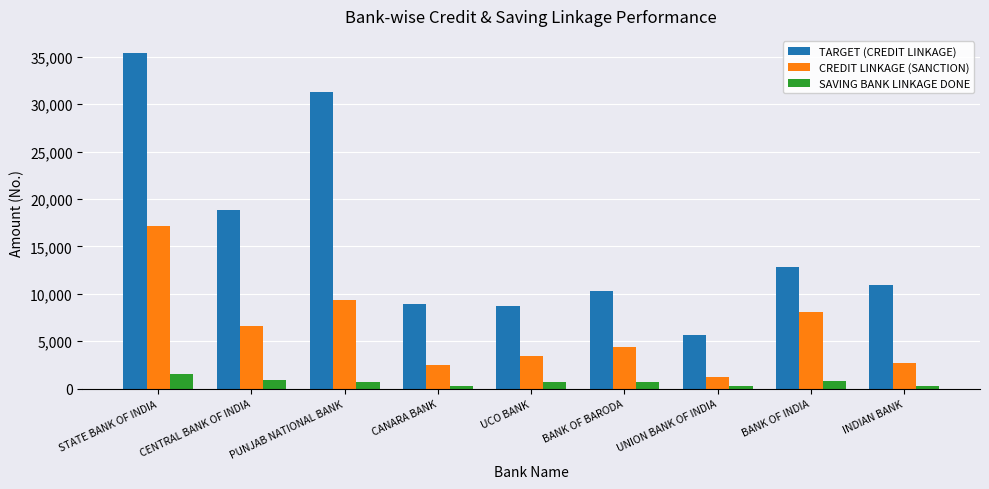

The TARGET (CREDIT LINKAGE) series shows 8881 at CANARA BANK. True or false?

True